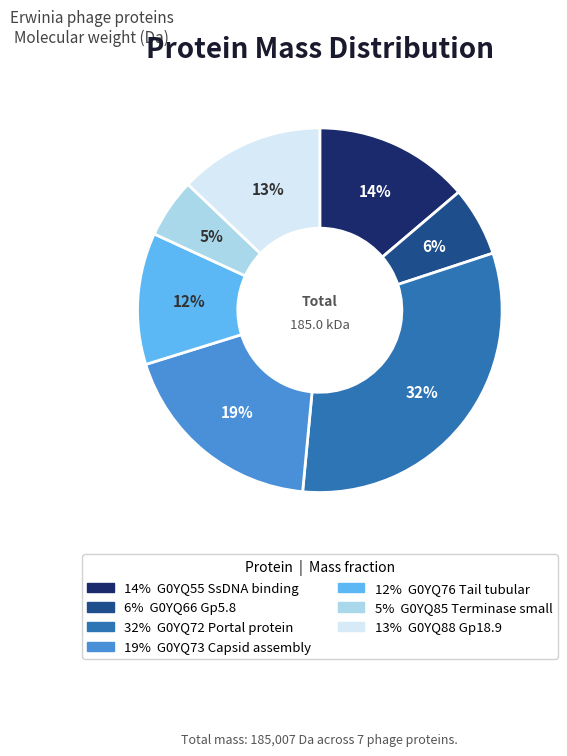

Is there a majority slice in this chart?

No